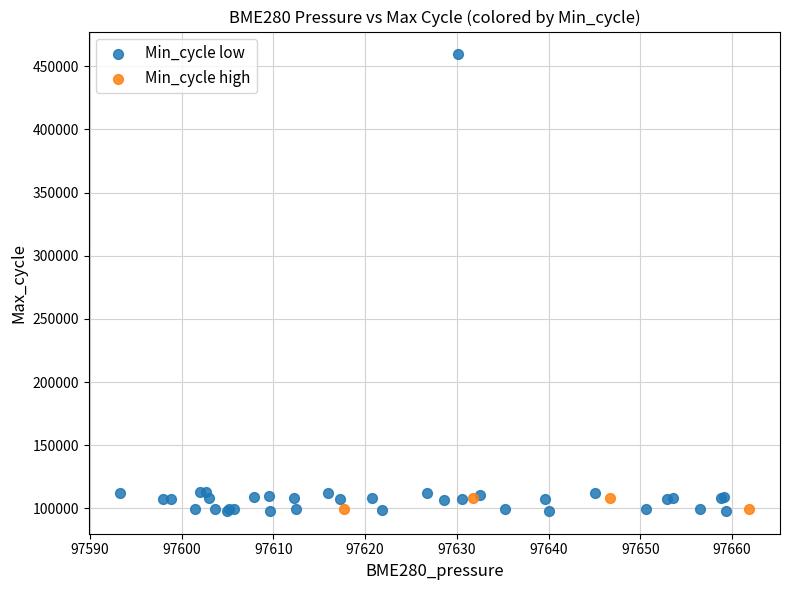

What are all the series names shown in the legend?

Min_cycle low, Min_cycle high